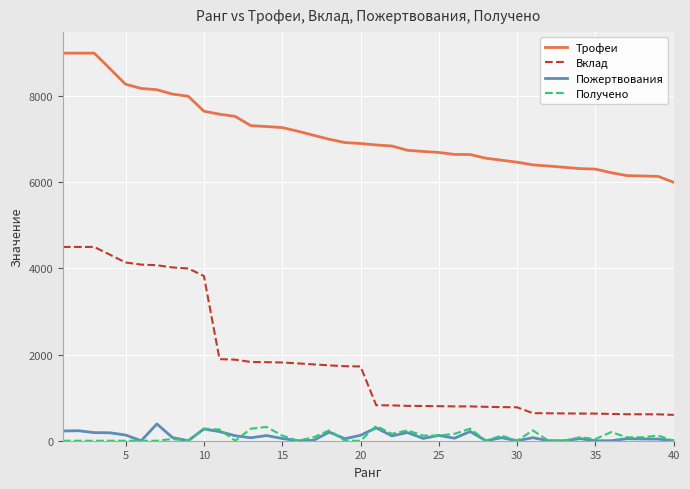

Which series has the largest total across all categories?

Трофеи